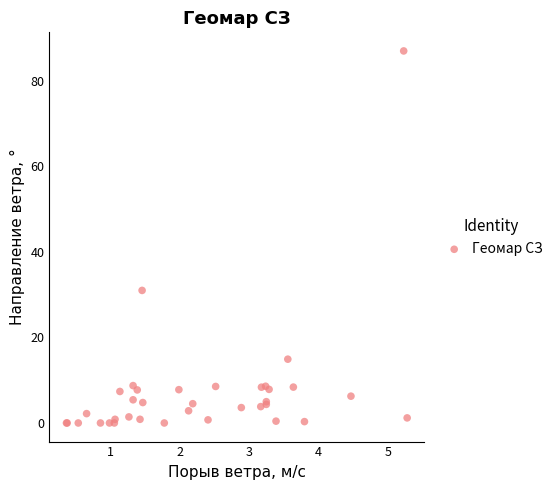

What Y value in the scatter plot is closest to 43?

31.0